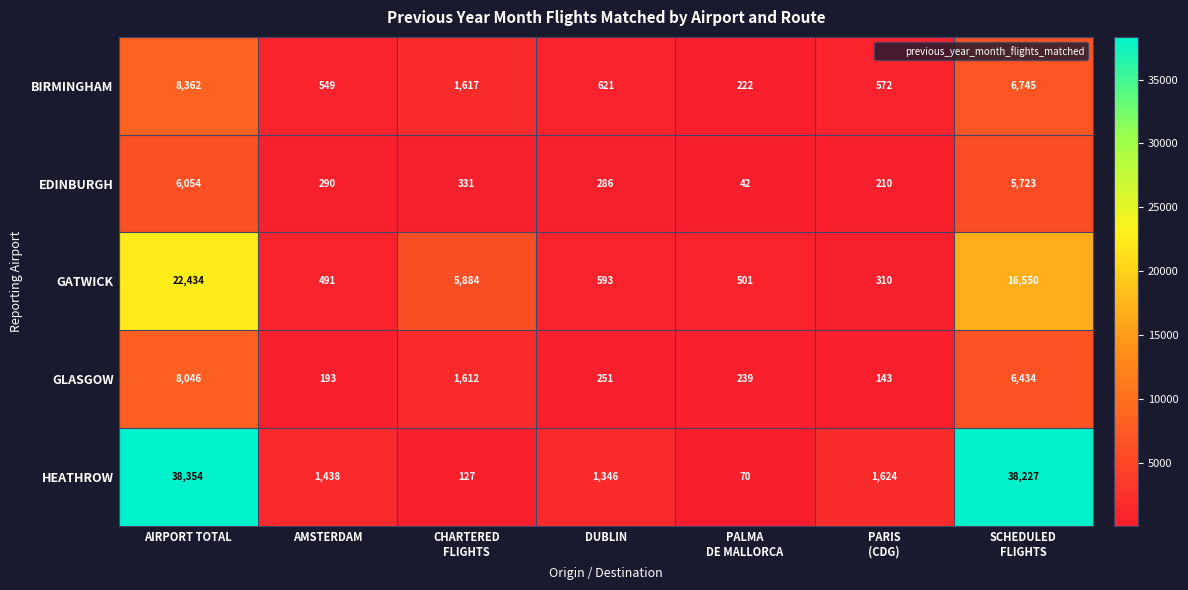

What is the difference between the maximum and second lowest values in the HEATHROW series?

38227